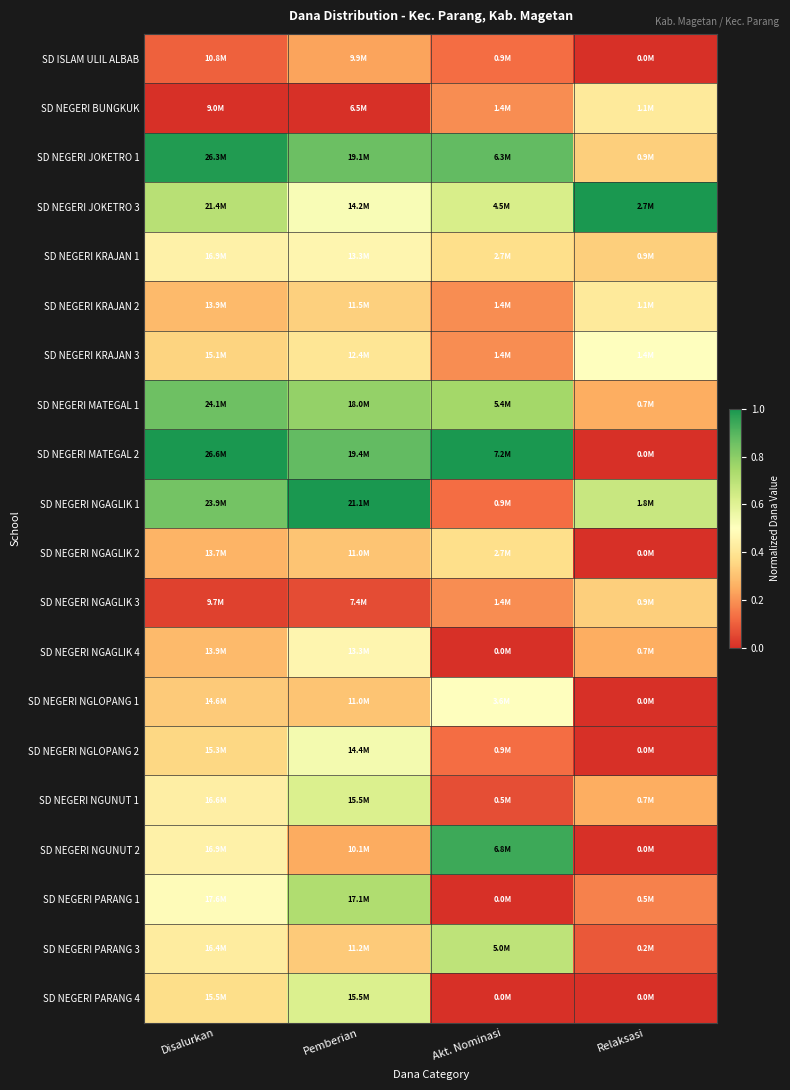

What is the total value across all series at Relaksasi?

5.0